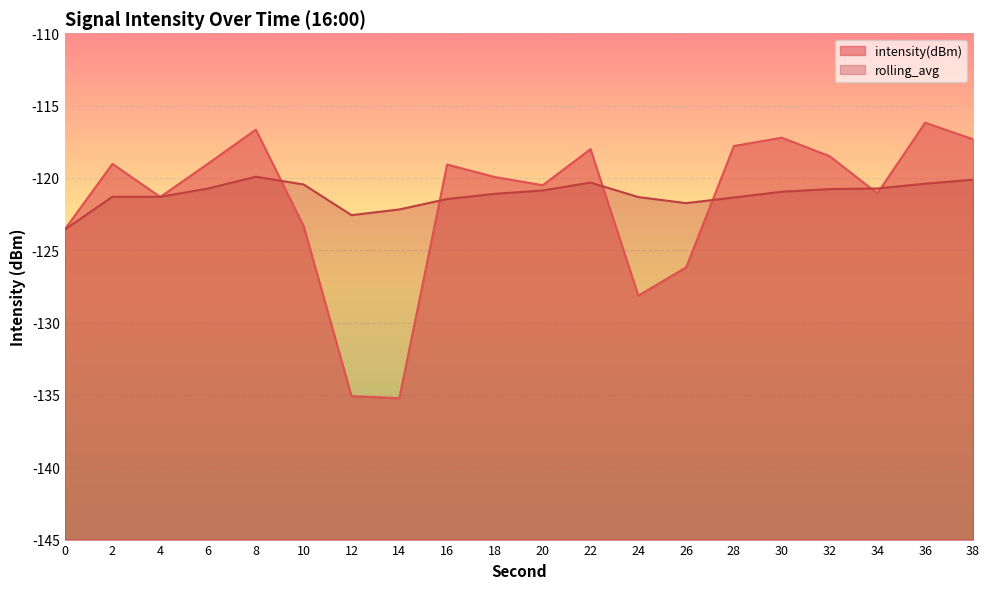

What is the greatest value displayed?

-116.2